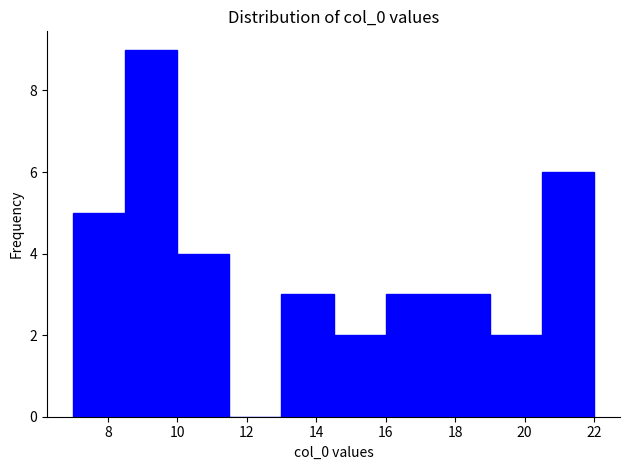

Reading left to right, transcribe this chart: for each bar, give the range it covers on the x-axis and its height. Neither the bar edges nor the heights are printed on the chart, so give them approximately, as read against the axes.

7.0 to 8.5: 5
8.5 to 10.0: 9
10.0 to 11.5: 4
11.5 to 13.0: 0
13.0 to 14.5: 3
14.5 to 16.0: 2
16.0 to 17.5: 3
17.5 to 19.0: 3
19.0 to 20.5: 2
20.5 to 22.0: 6